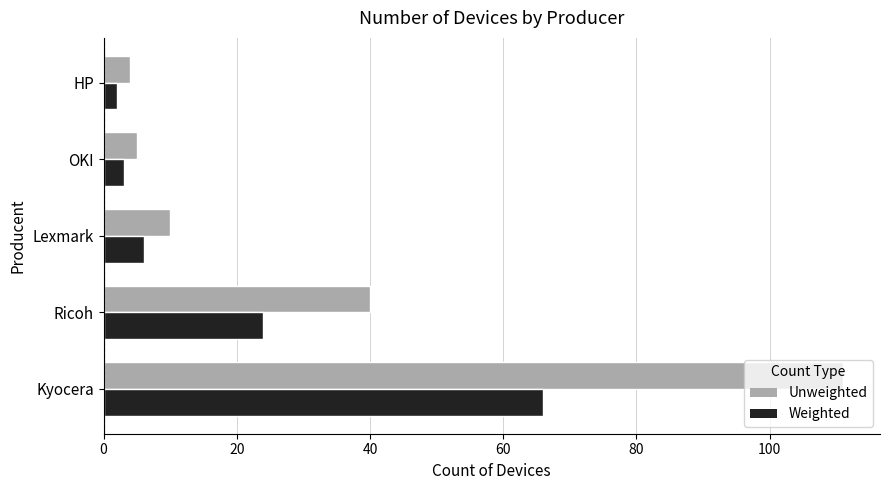

Is it true that Unweighted equals 40 at Ricoh?

True